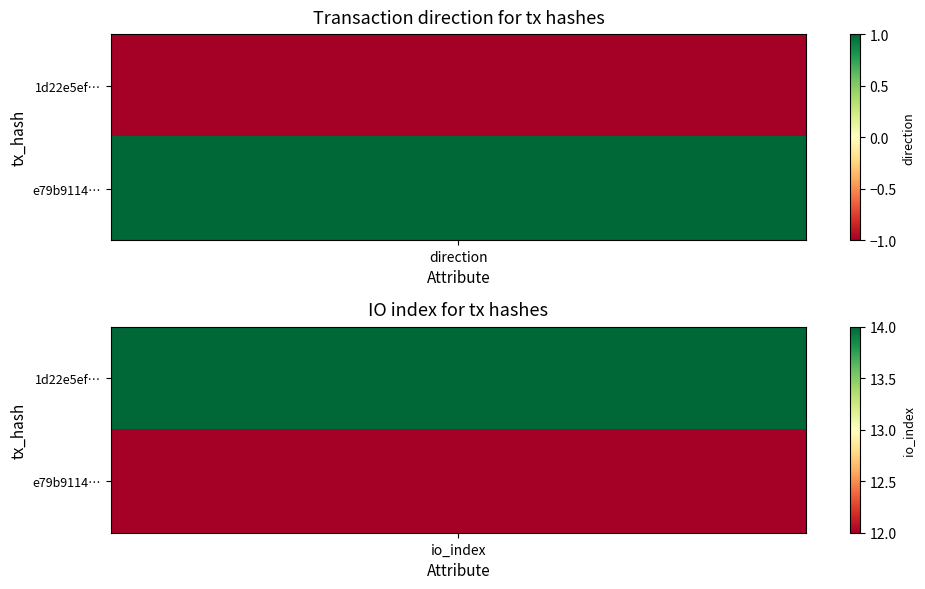

The value of 1d22e5efc73c5a6b2a4b387d04c3d73825a3e21 at 0 is -1. True or false?

True